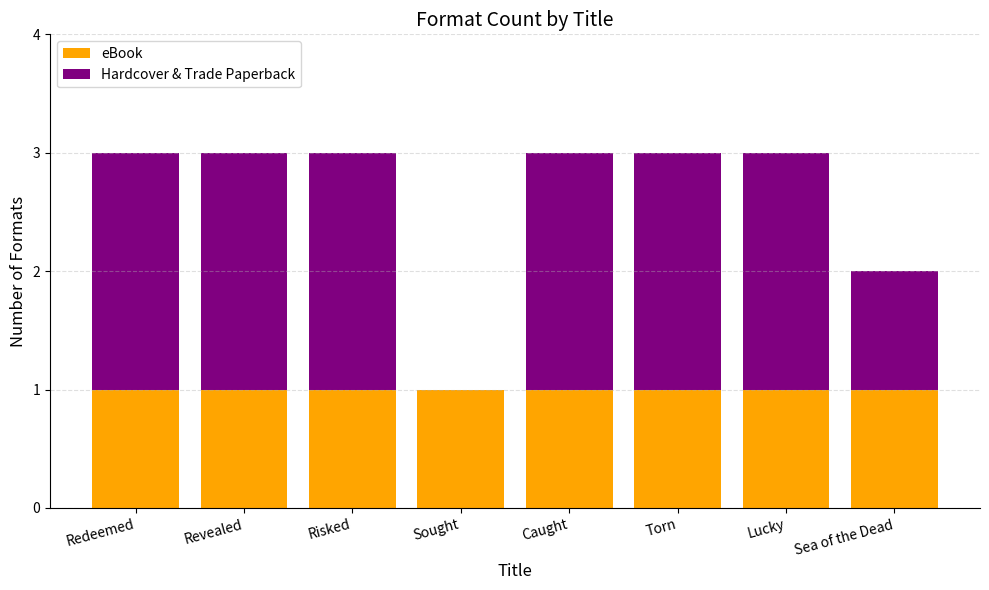

What is the total value across all series at Redeemed?

3